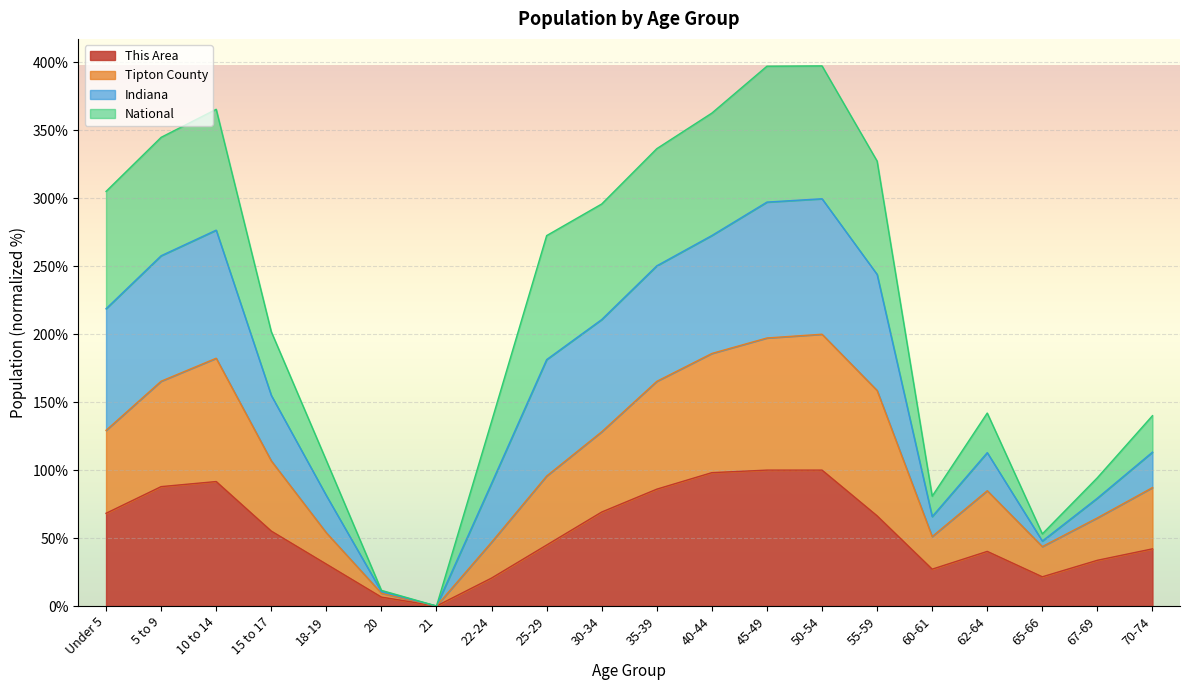

What is the total value across all series at 70-74?

140.1